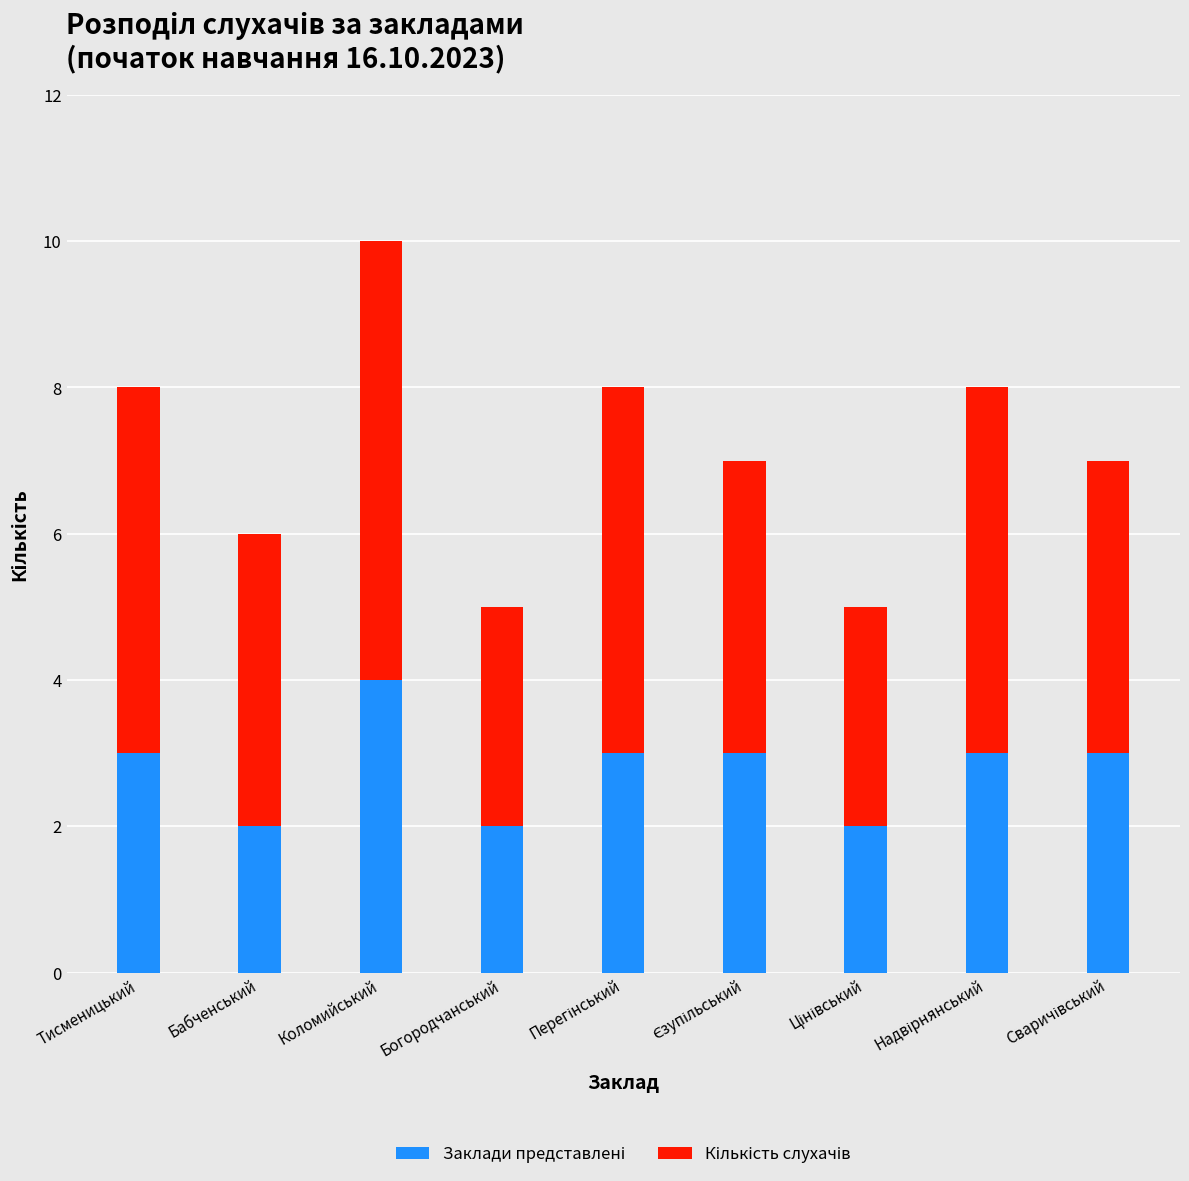

At which category is the sum across all series the highest?

Коломийський